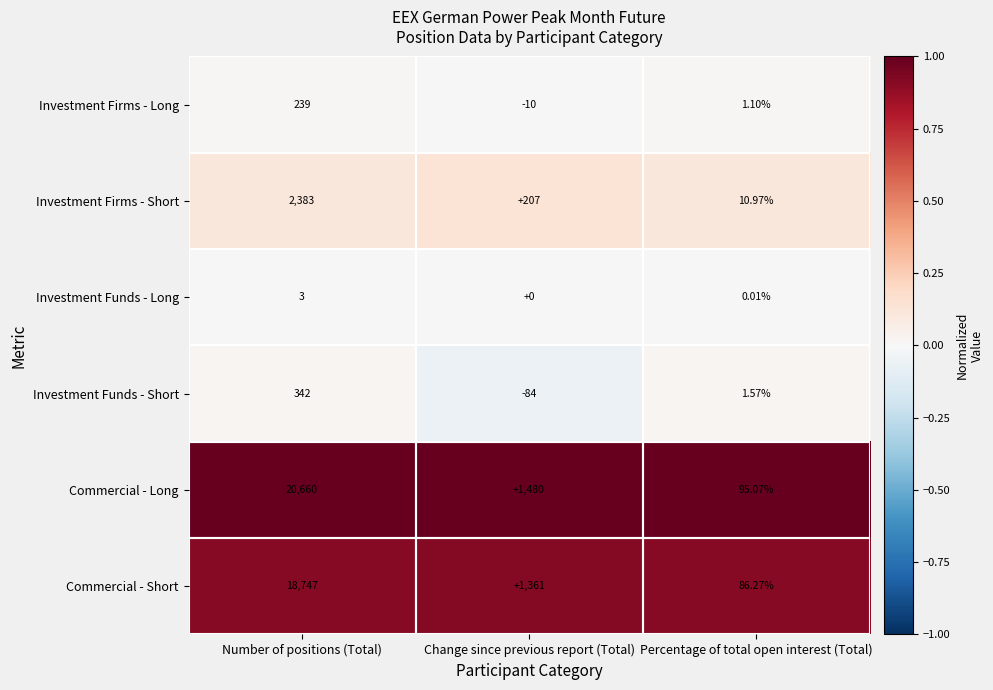

Where is Investment Firms - Long nearest to the value 114?

Percentage of total open interest (Total)